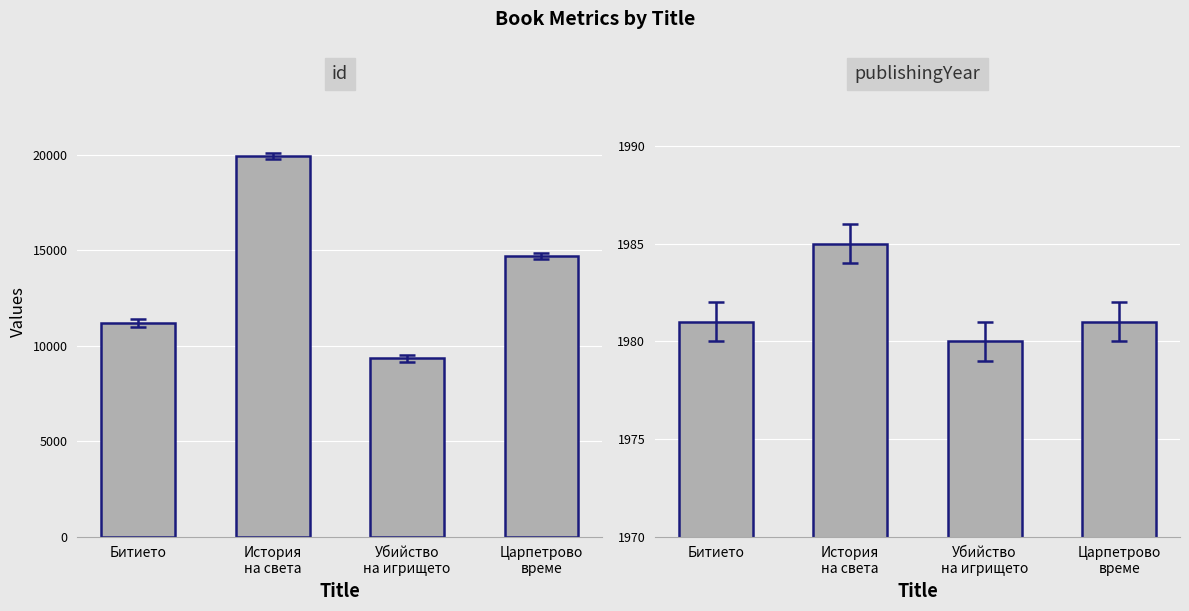

The value of id at История
на света is 5228. True or false?

False